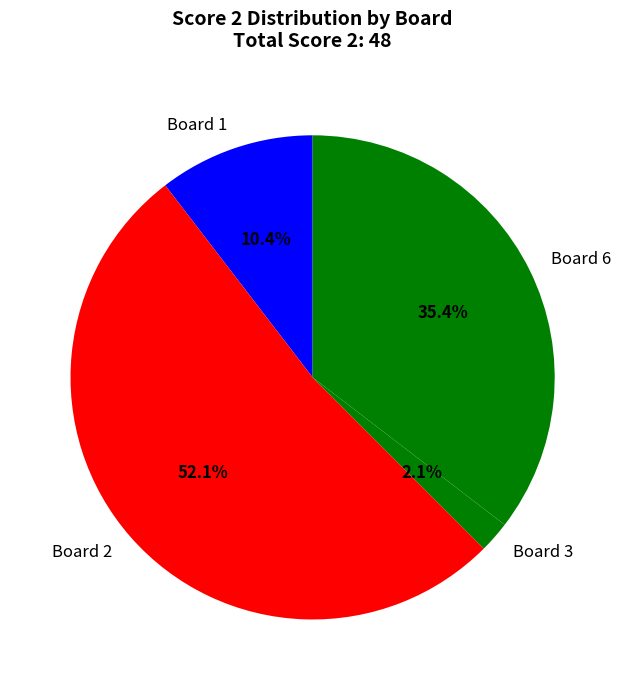

What is the total percentage of Board 2 and Board 1?

62.5%